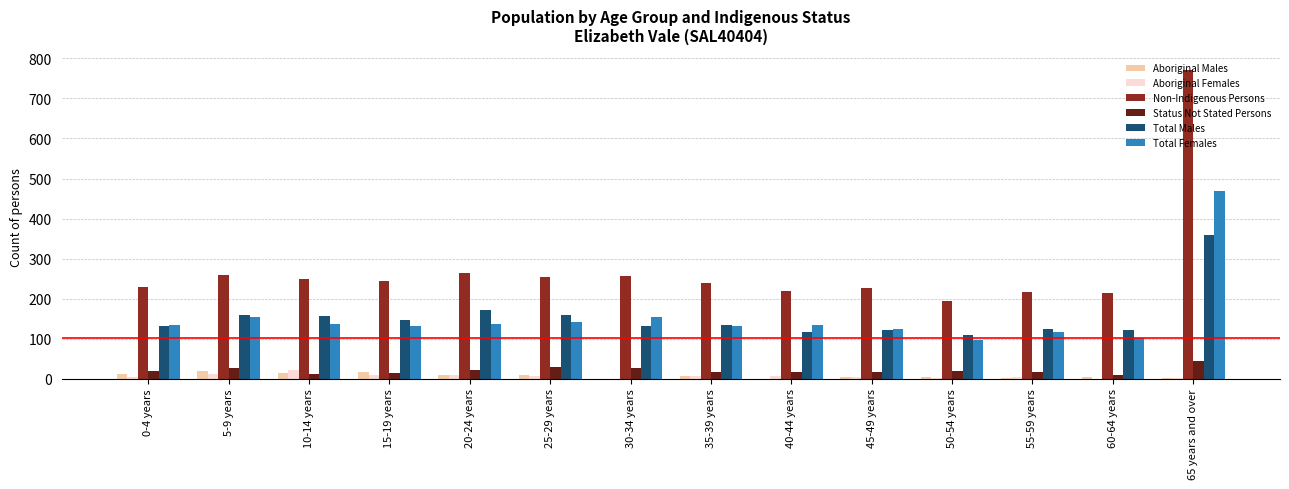

What is the maximum value for Status Not Stated Persons?

45